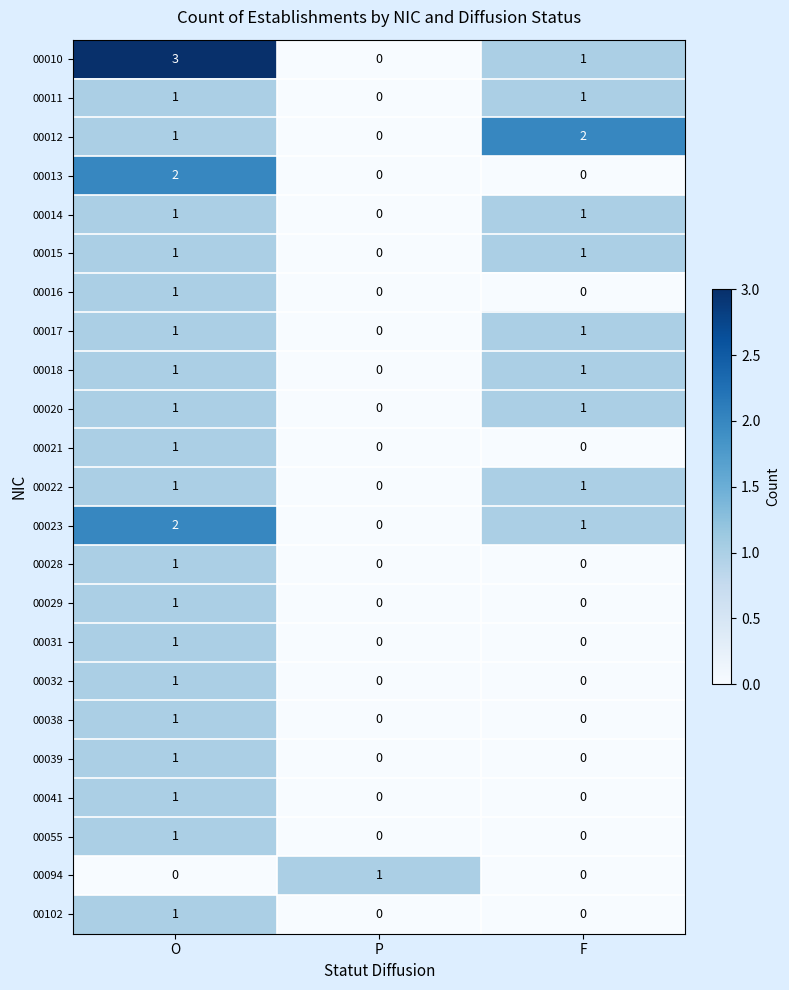

Which series has the largest total across all categories?

00010